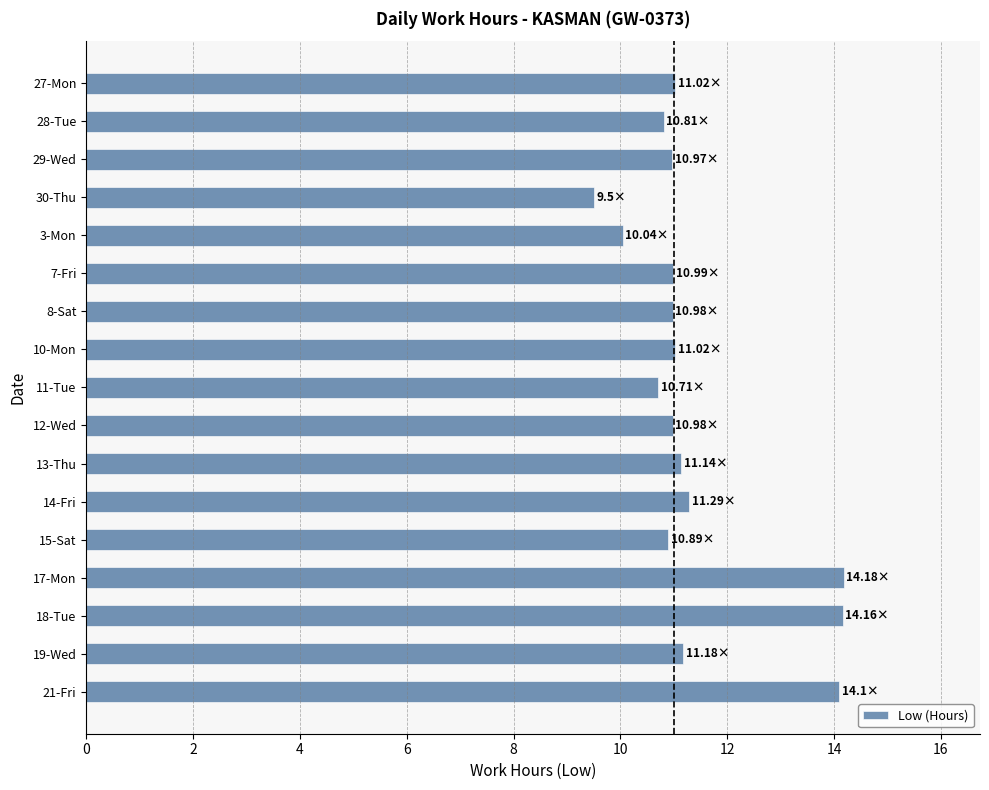

Between 10-Mon and 17-Mon, which is larger?

17-Mon